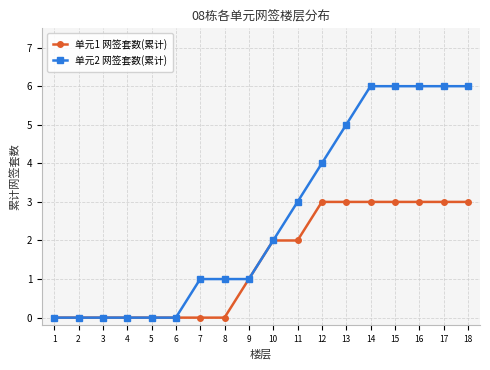

The 单元2 网签套数(累计) series shows 3 at 6. True or false?

False